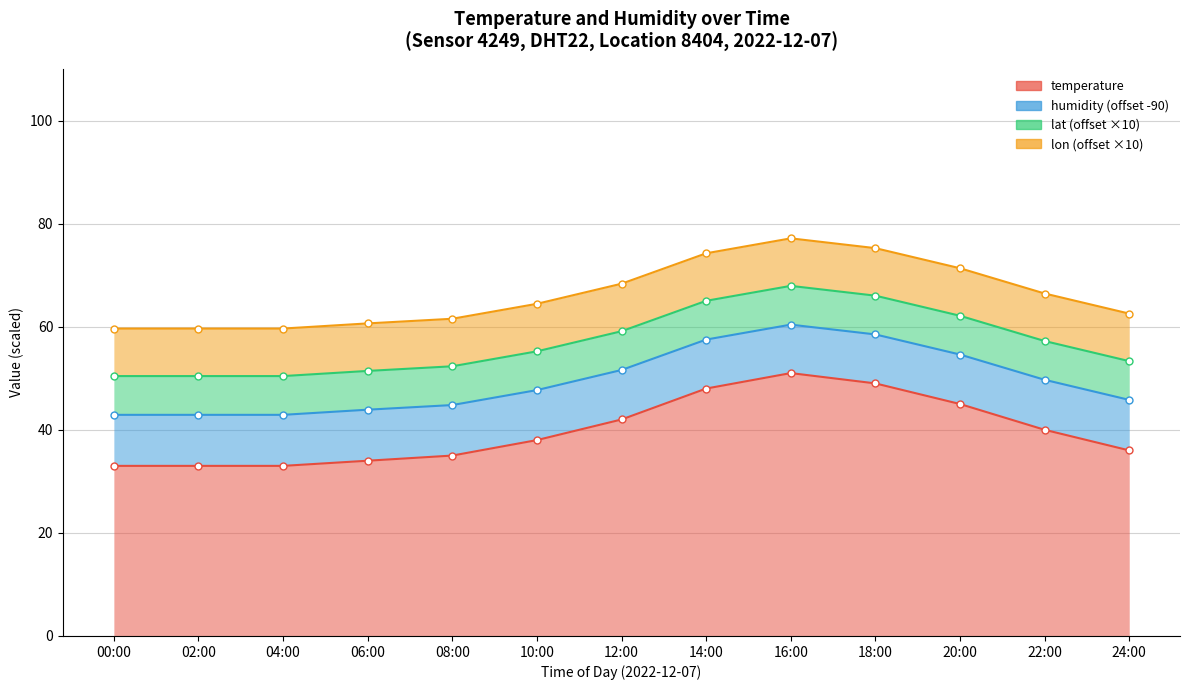

Which series has the widest spread of values?

temperature